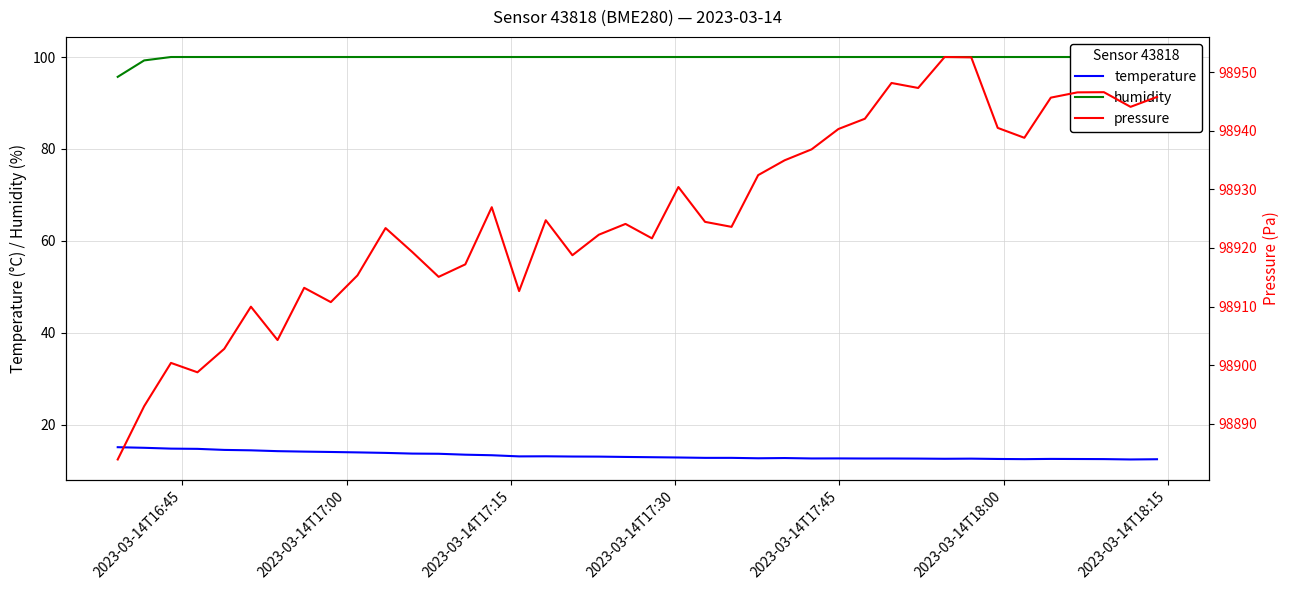

What is the highest value of the temperature series?

15.1